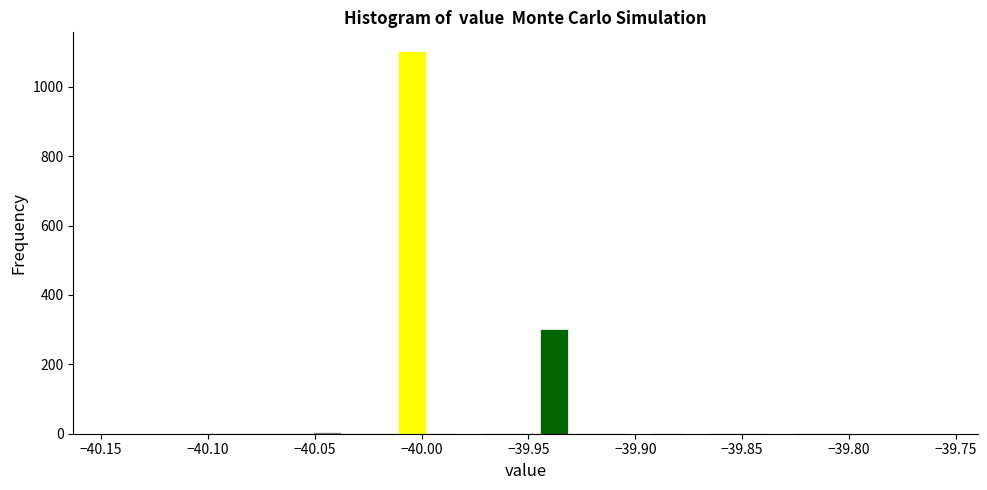

Read against the x-axis, roughly where is the centre of the tallest bar?

-40.005